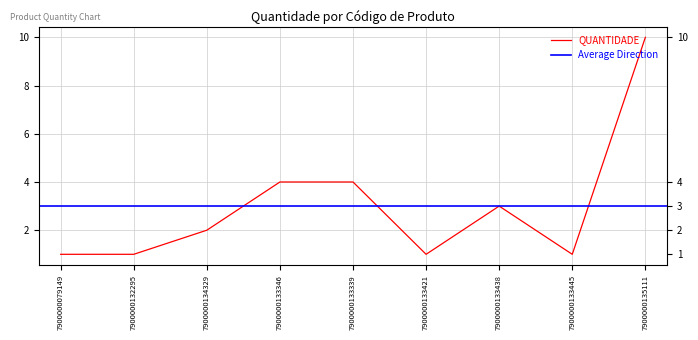

What is the change in value from 7900000133445 to 7900000135111?

+9